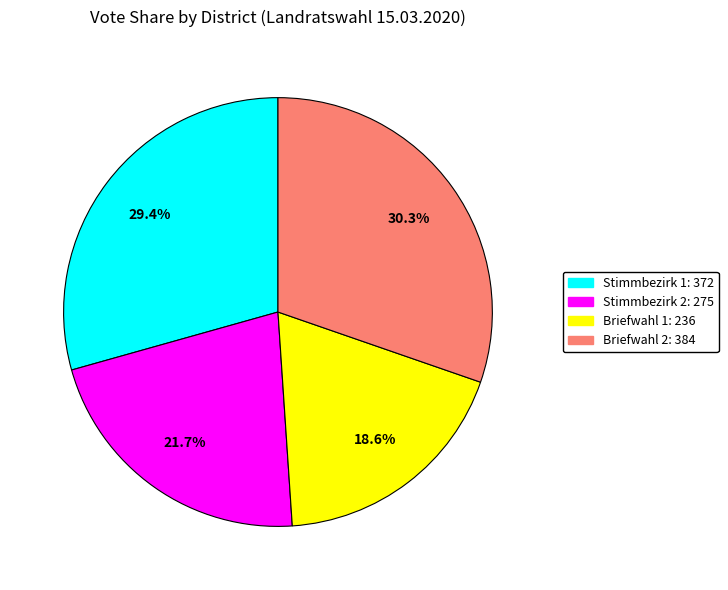

What percentage is NOT represented by Briefwahl 1?

81.4%